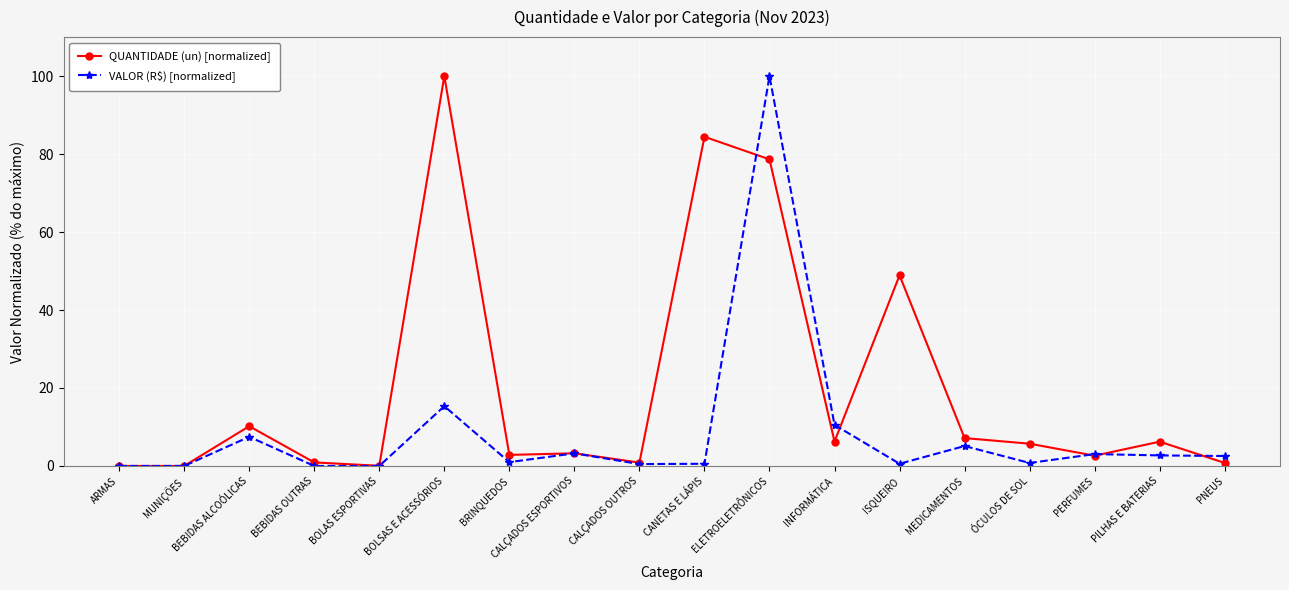

What is the average value of the QUANTIDADE (un) [normalized] series?

19.9